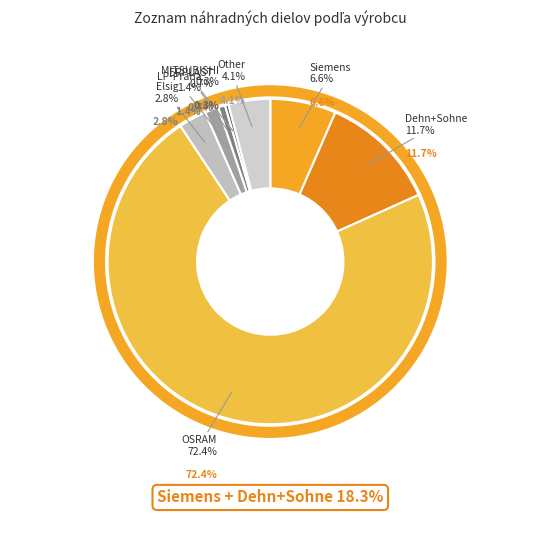

Between OSRAM and ERPLAST, which is larger?

OSRAM